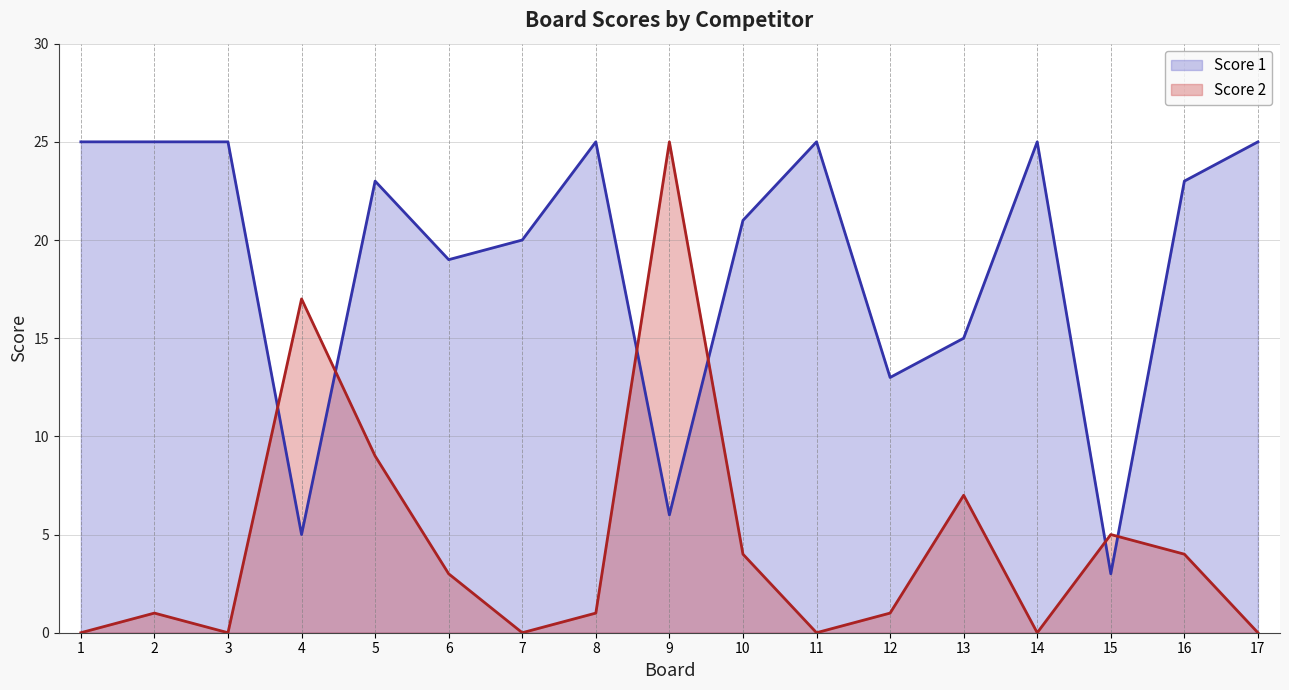

Reading left to right, what are all the values shown in this chart?

Score 1: 25	25	25	5	23	19	20	25	6	21	25	13	15	25	3	23	25
Score 2: 0	1	0	17	9	3	0	1	25	4	0	1	7	0	5	4	0